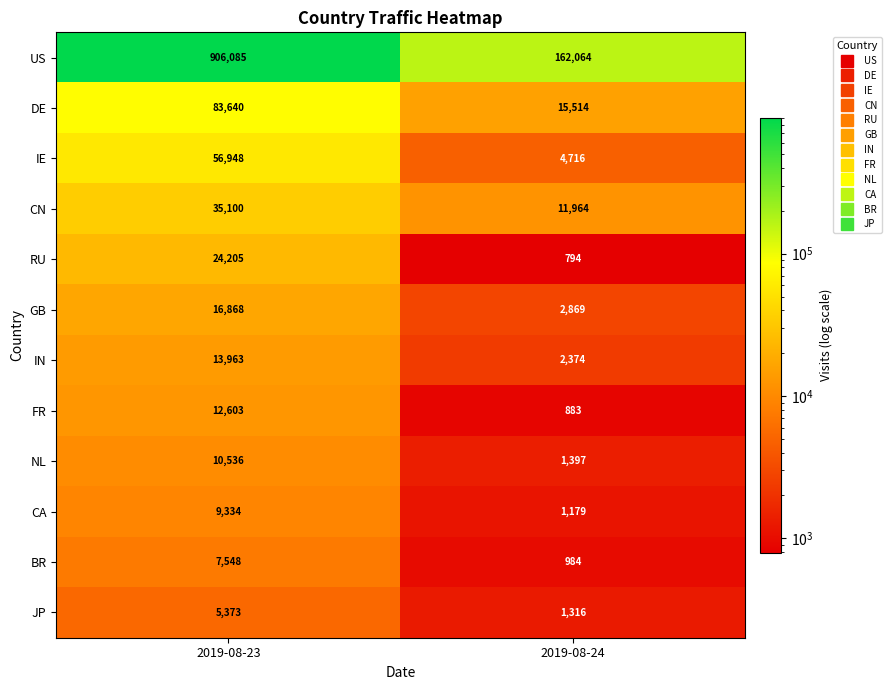

At 2019-08-24, list the series in order from smallest to largest.

RU, FR, BR, CA, JP, NL, IN, GB, IE, CN, DE, US